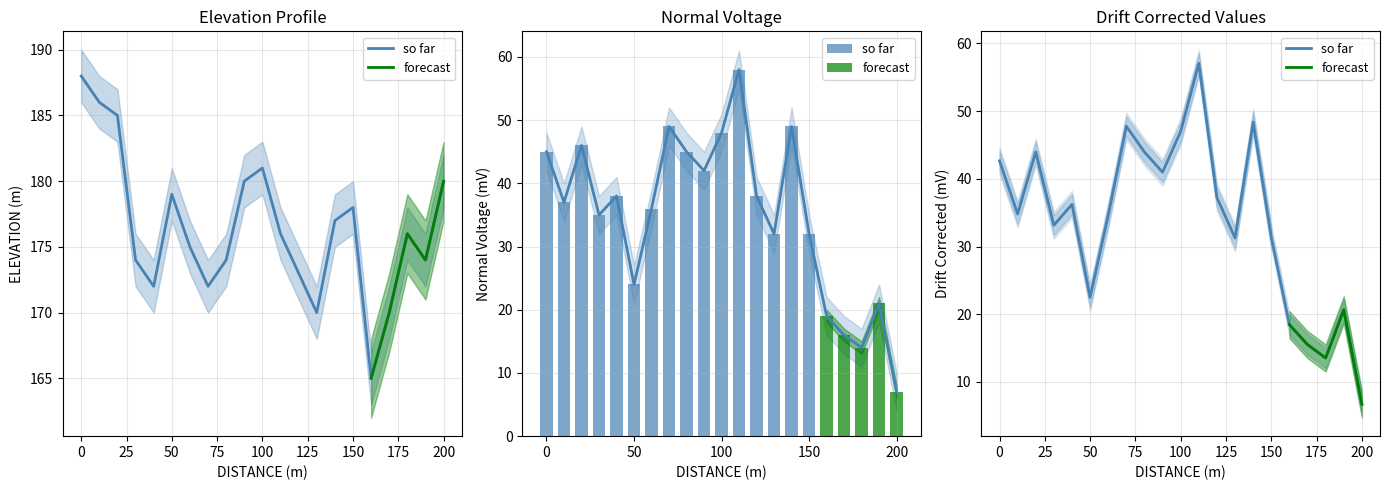

What is the value of the NORMAL VOLTAGE(mV) bar at the 11th from the left?

48.0